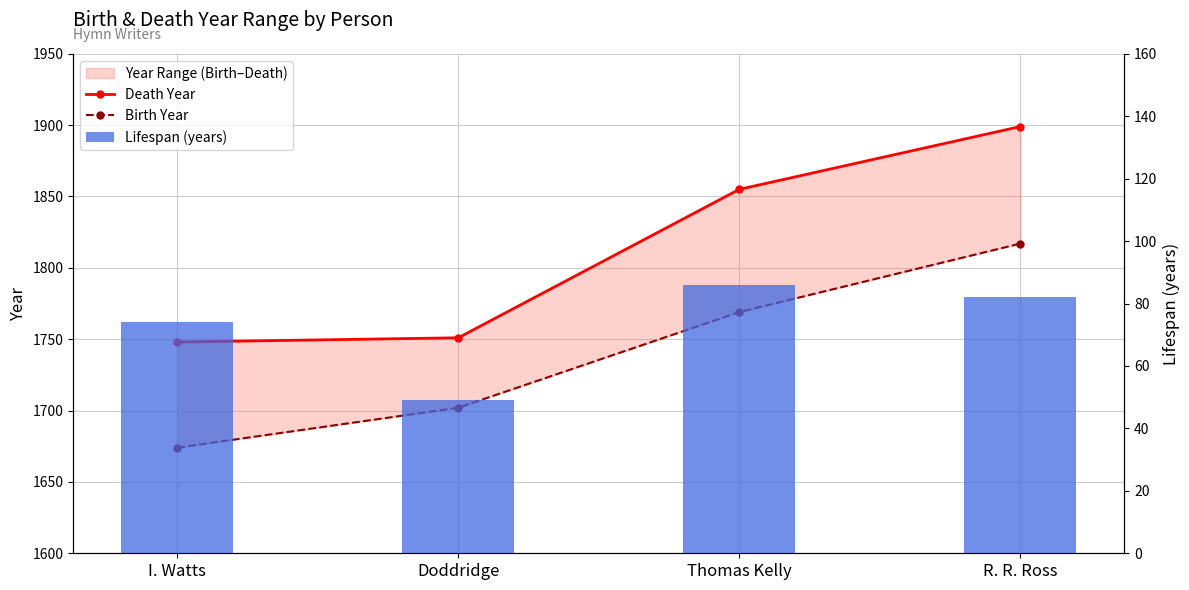

Which series has the largest range (max minus min)?

Death Year